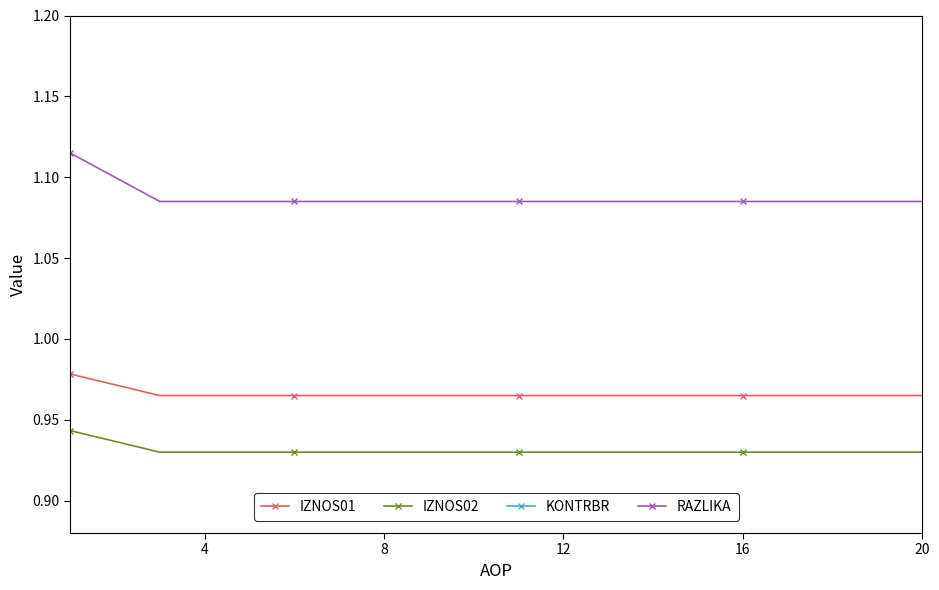

The value of IZNOS02 at 7 is 0.5. True or false?

False